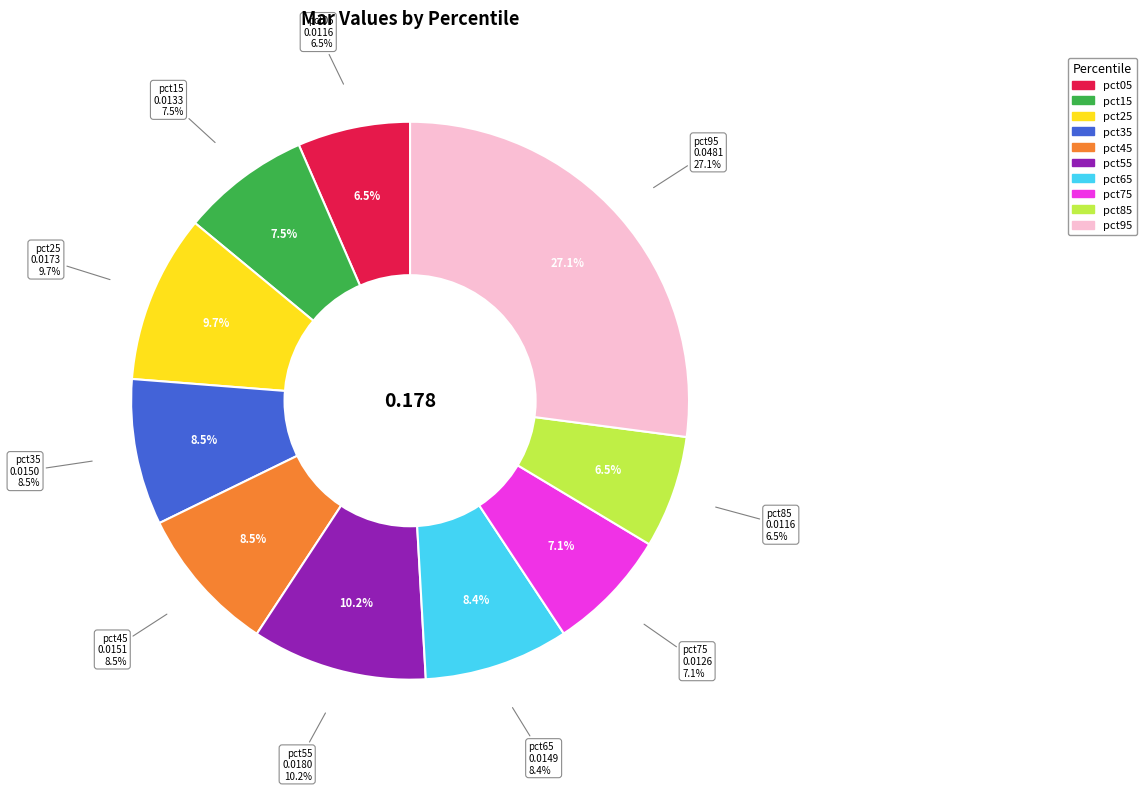

To the nearest percent, what is the combined percentage of pct05 and pct75?

14%